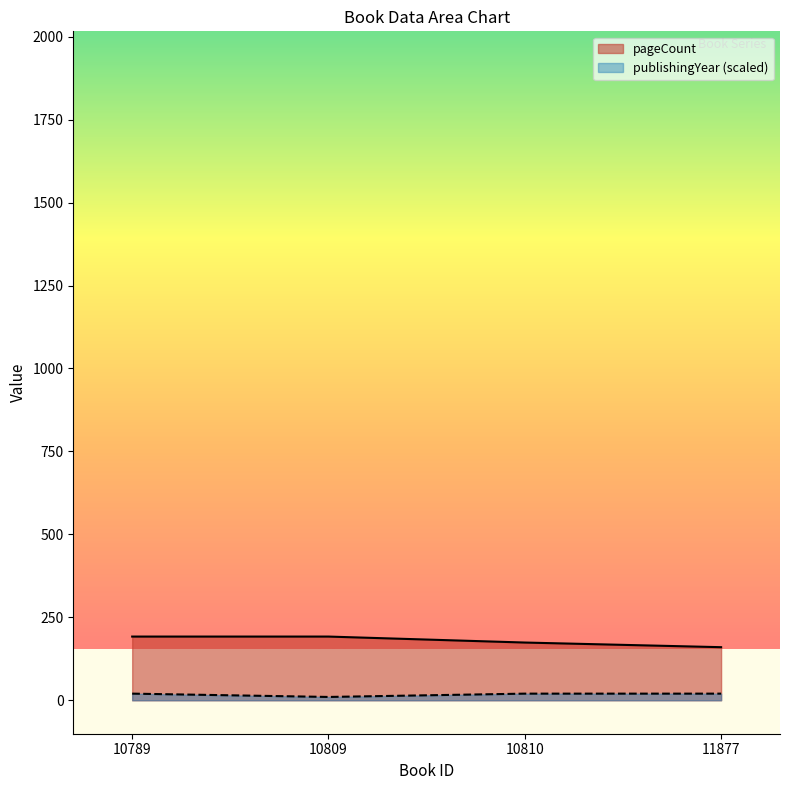

What is the spread (max minus min) of values at 10810?

154